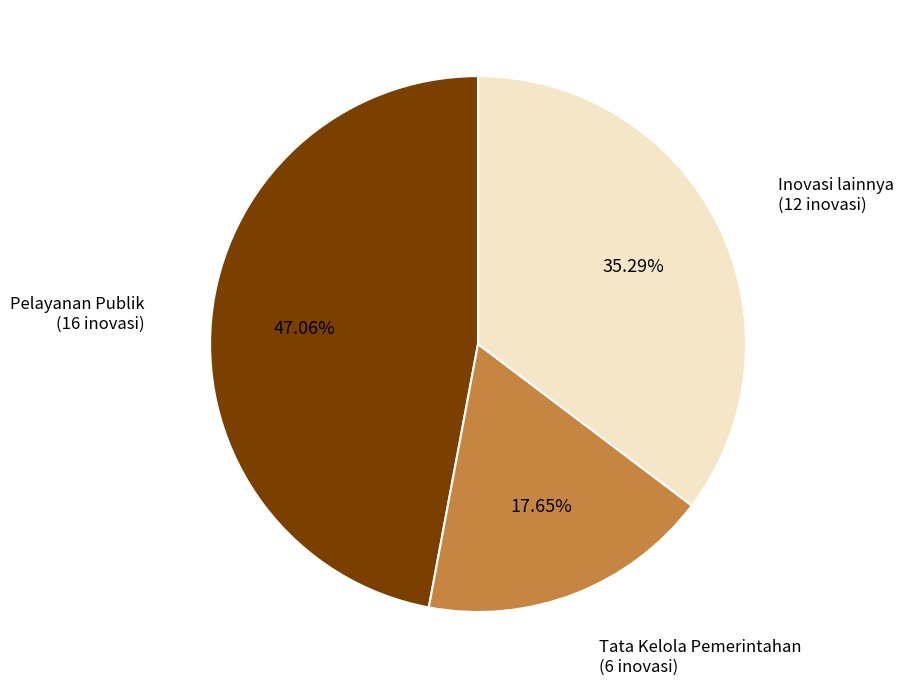

Does any single category account for the majority?

No